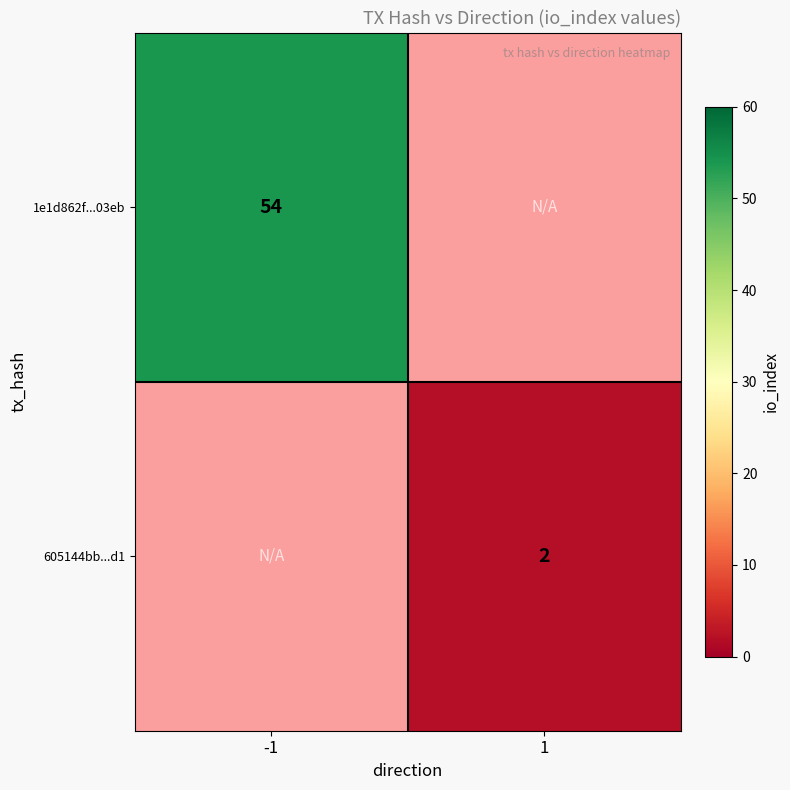

At which label is 1e1d862f...03eb closest to 54?

-1